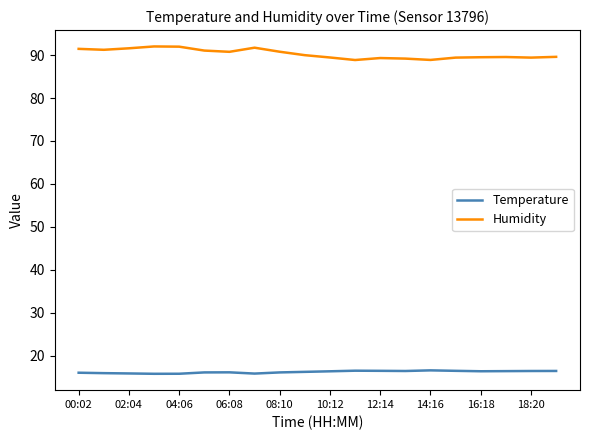

True or false: Humidity and Temperature intersect in this chart.

False